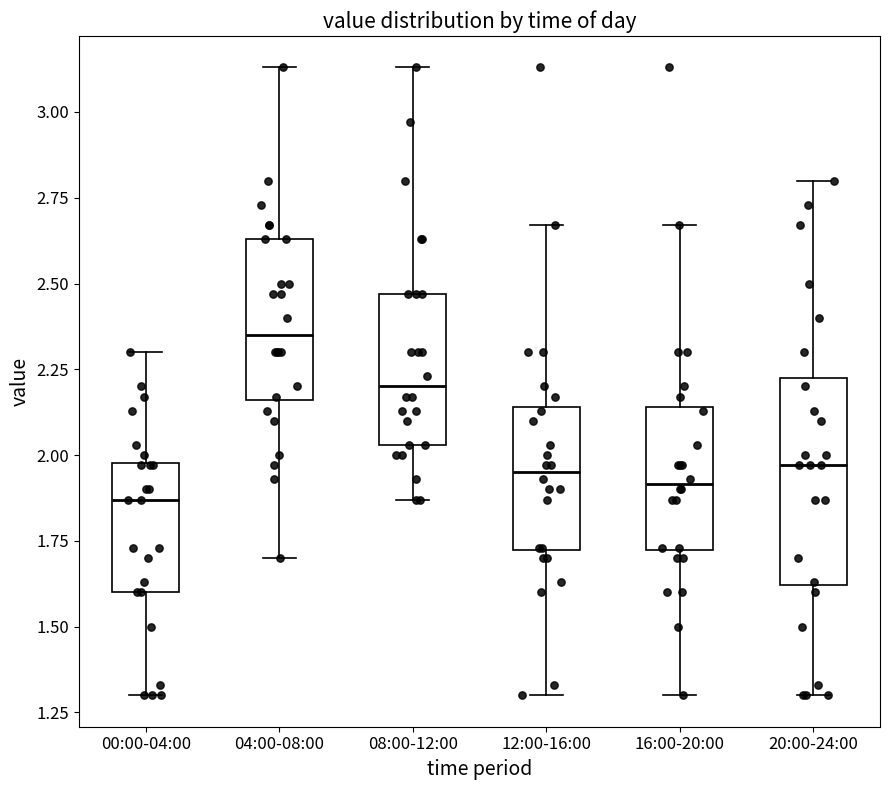

Which box has the highest median line?

04:00-08:00